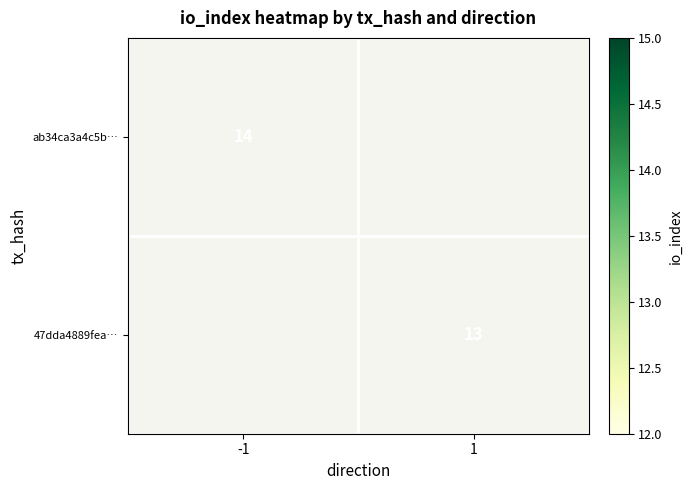

Is it true that 47dda4889fea… equals 23.1 at 1?

False